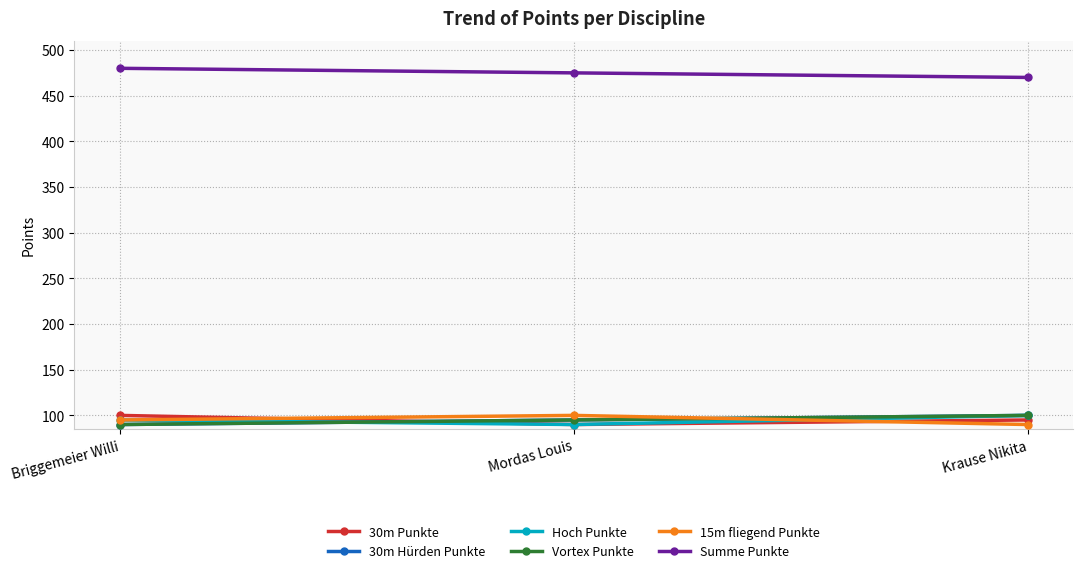

Does the chart have visible grid lines?

Yes